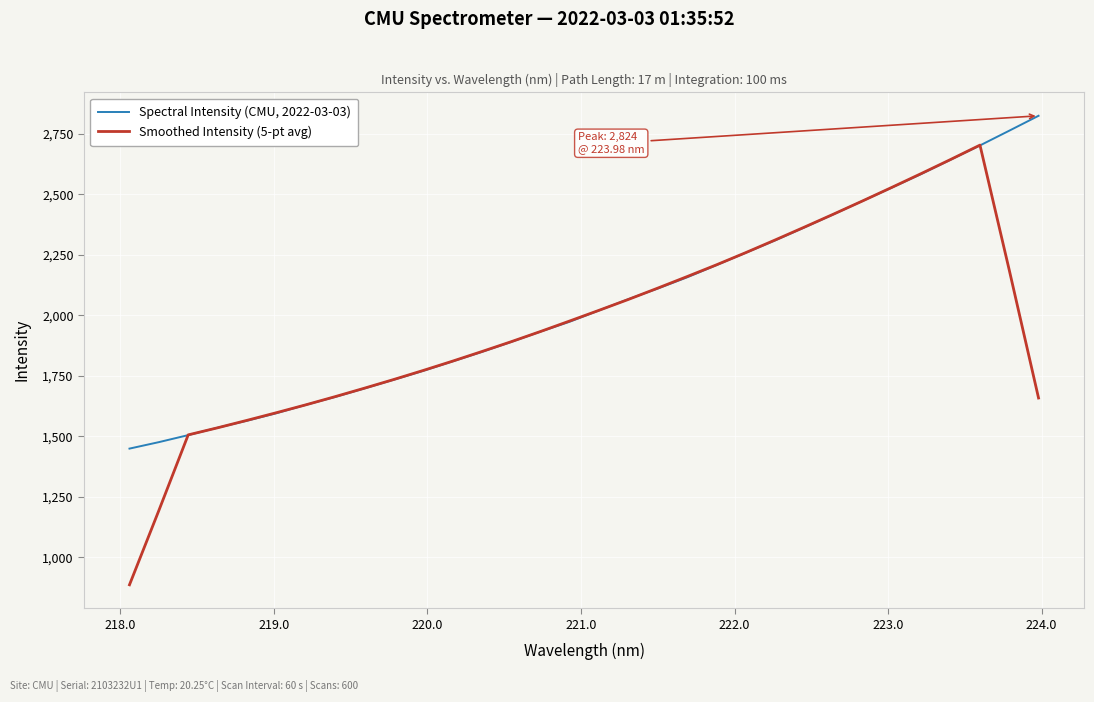

Is this an area chart (filled region under the line)?

No